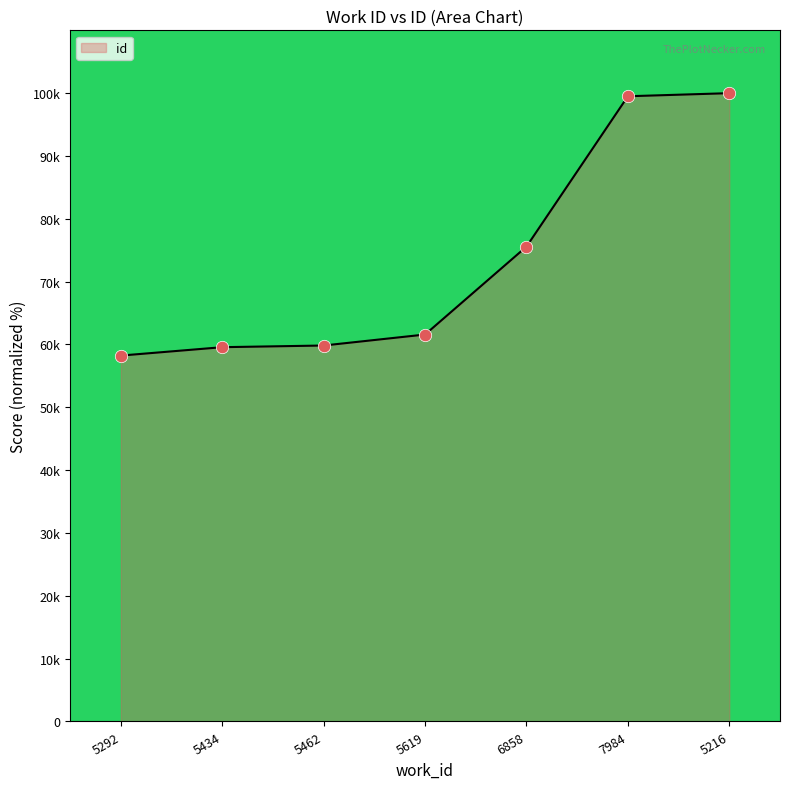

What is the change in value from 5462 to 5619?

+1.7